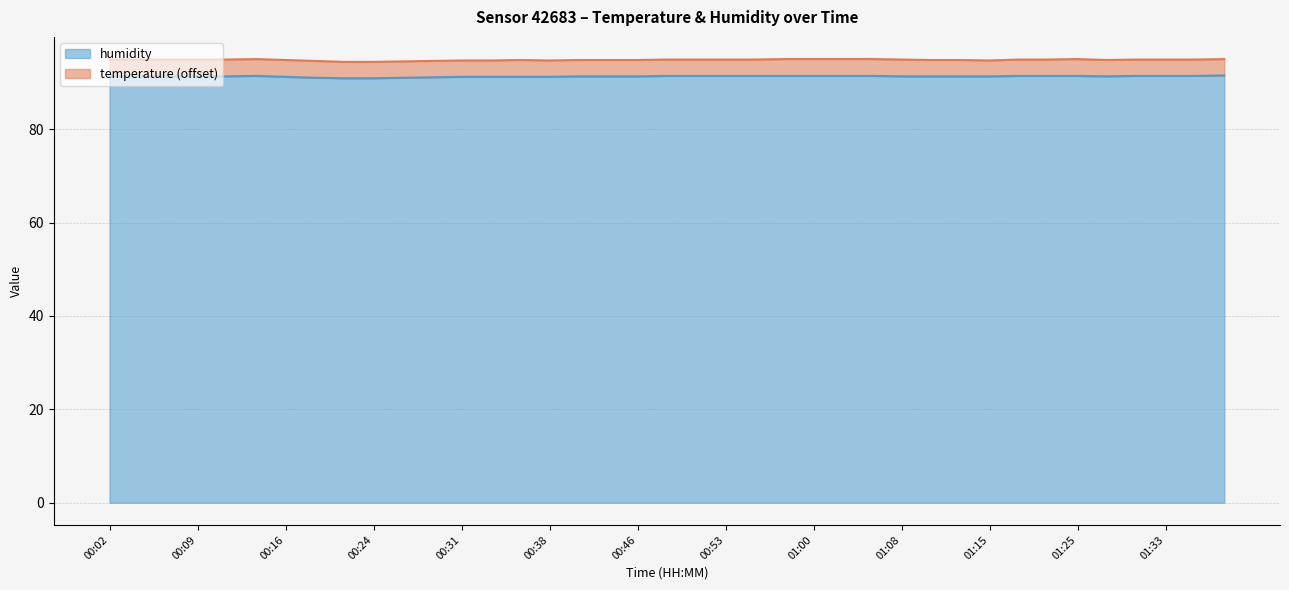

What is the average value?

91.3